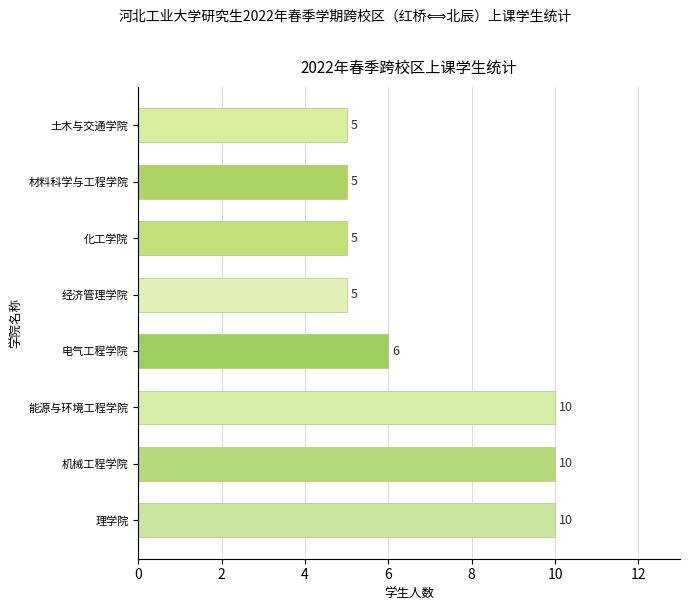

What is the sum of the values at 能源与环境工程学院 and 经济管理学院?

15